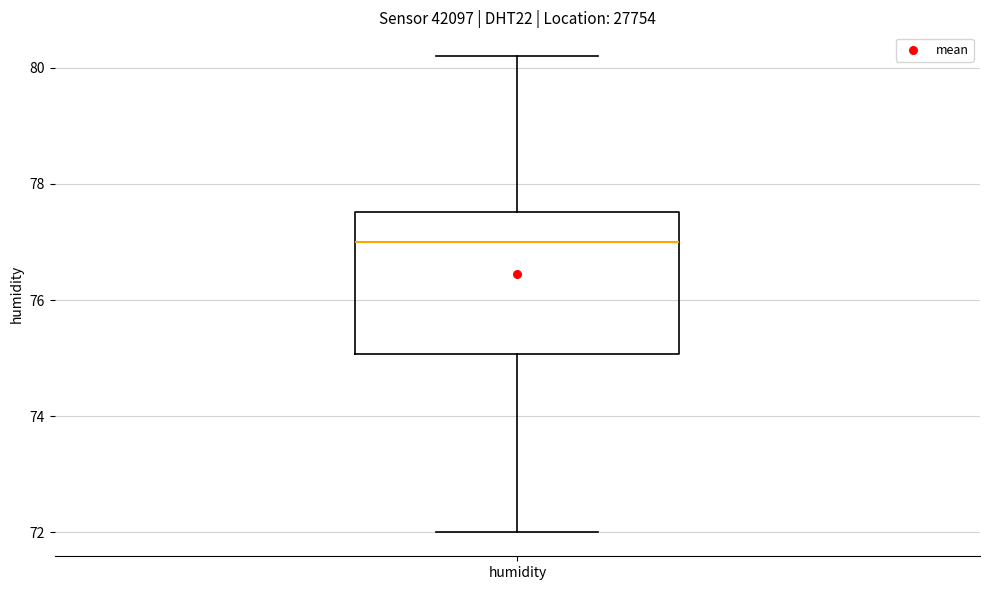

Read this box plot against the y-axis: the position of the median line, the range covered by the box, and the ends of both whiskers. The values are not printed on the chart, so give them approximately, as read against the axis.

median 77.0, box 75.0 to 77.6, whiskers 72.0 to 80.2